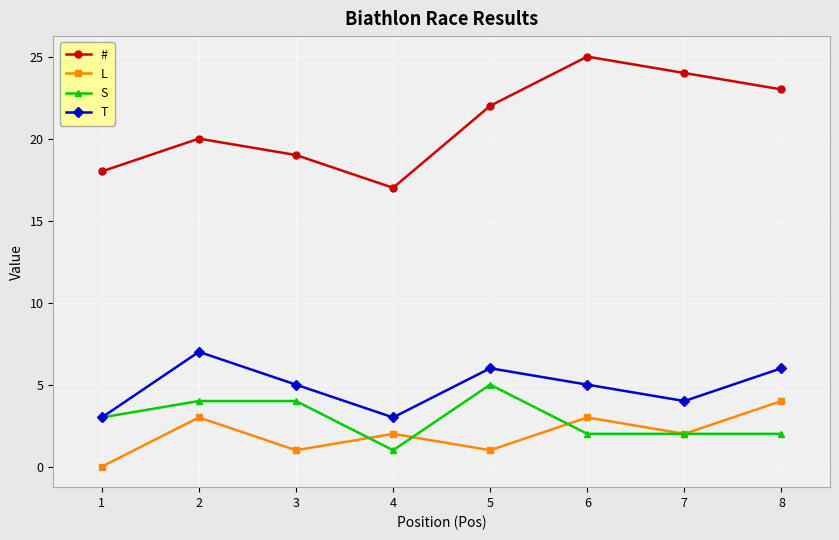

Is the value of S at 3 greater than the value of T at 2?

No